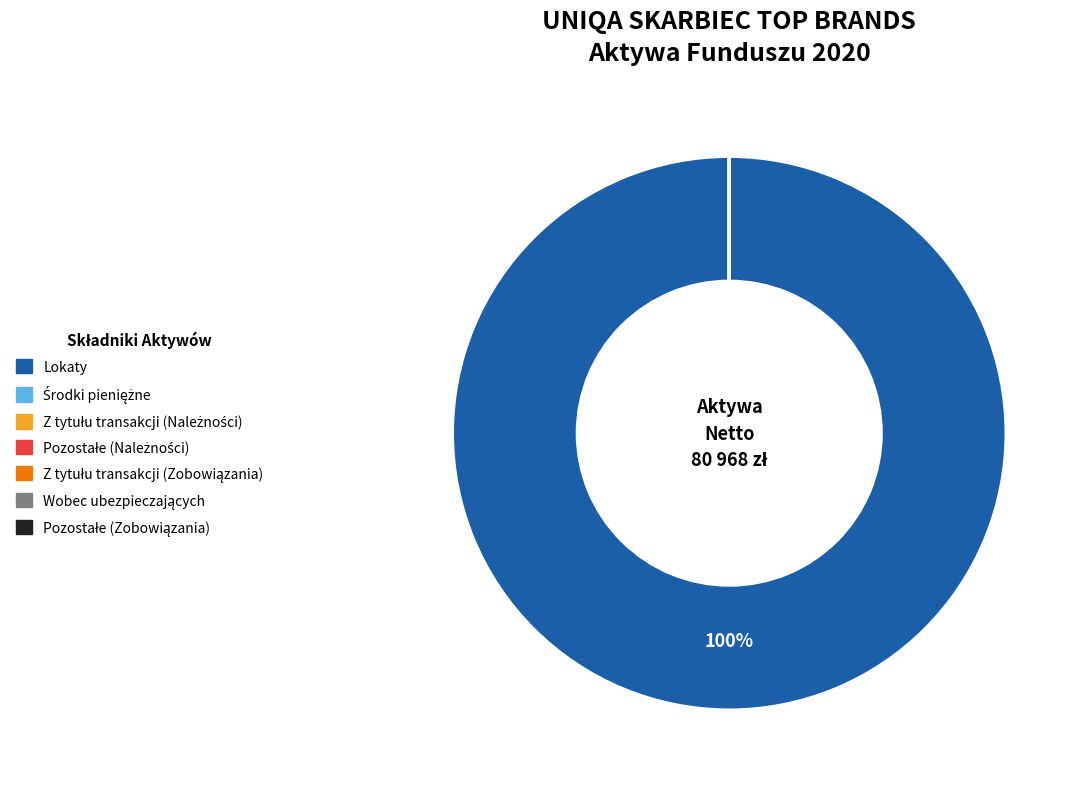

To the nearest percent, what percentage of the pie is Lokaty?

100%